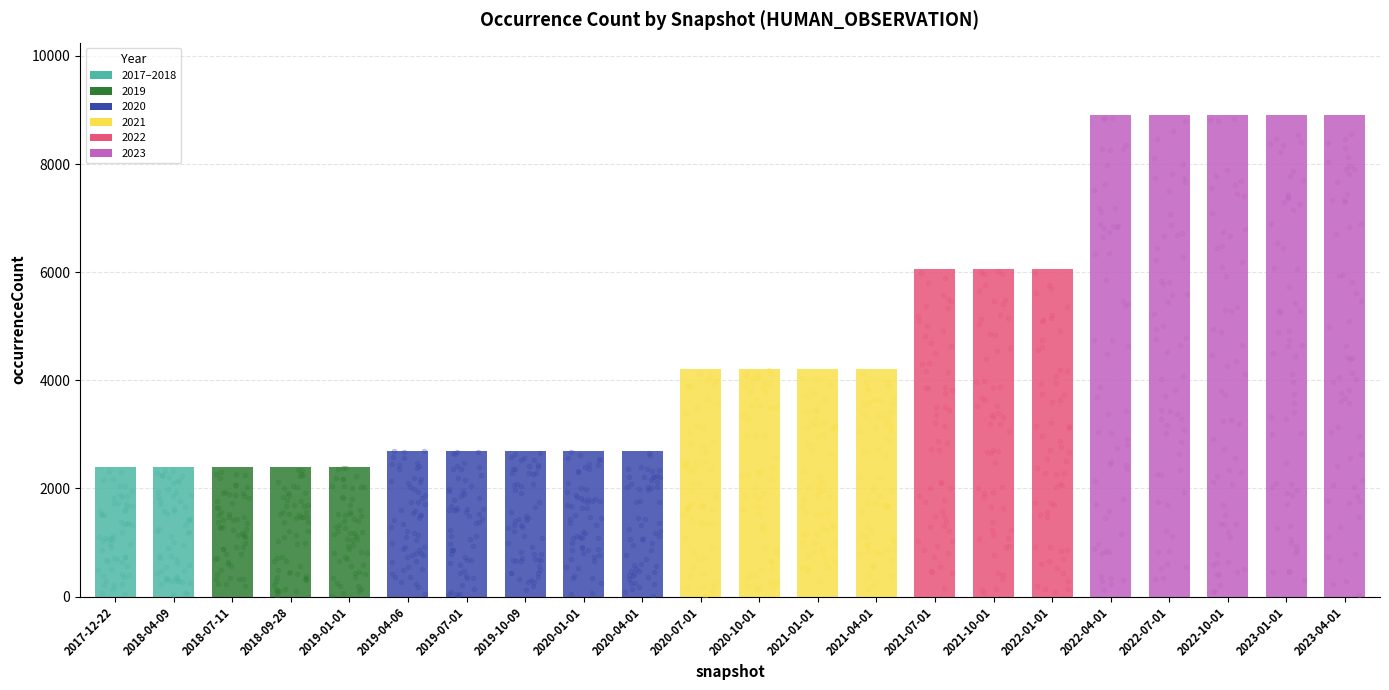

Approximately how many times larger is the value at 2019-10-09 compared to 2023-04-01?

0.3